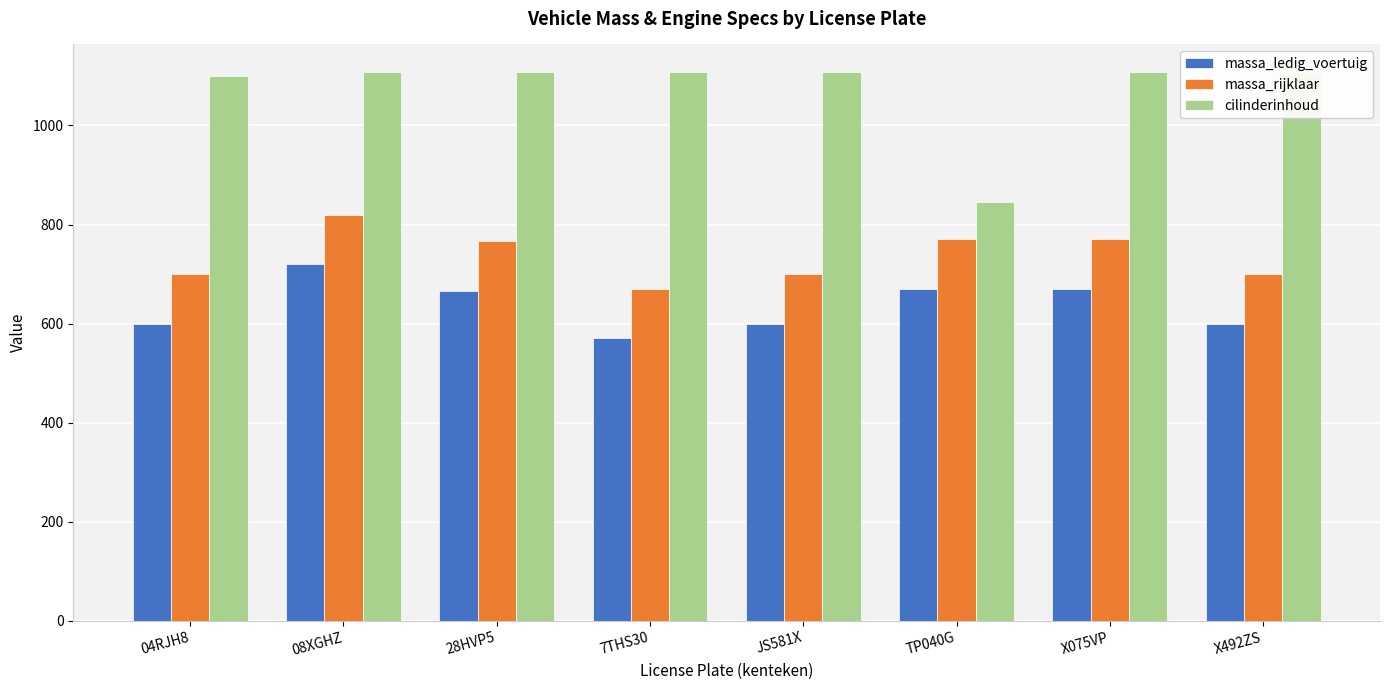

True or false: cilinderinhoud has a value of 1108 at 08XGHZ.

True